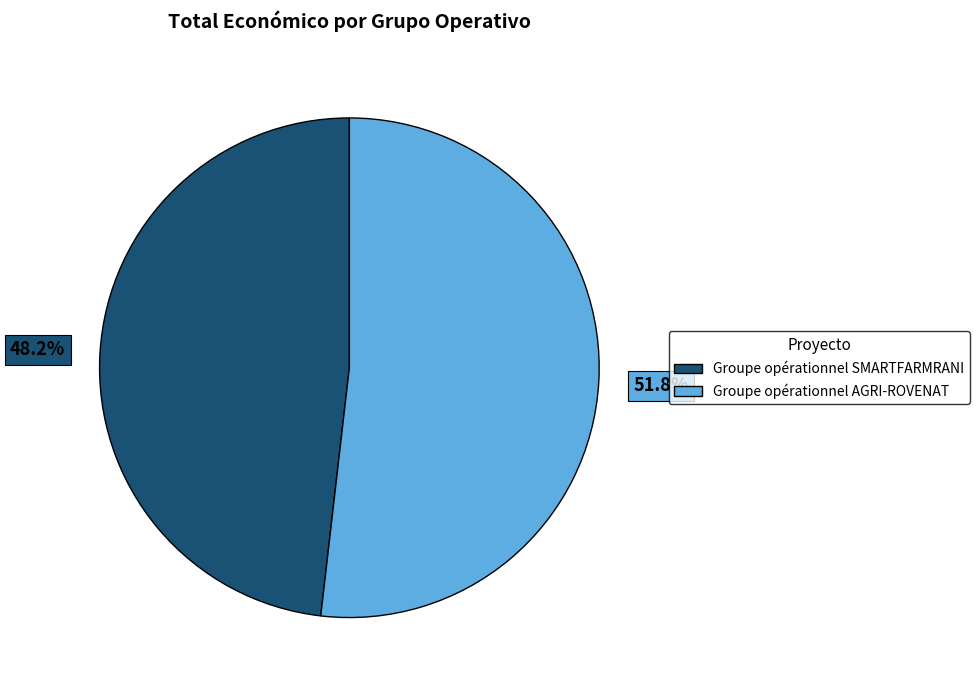

Is the sum of Groupe opérationnel SMARTFARMRANI and Groupe opérationnel AGRI-ROVENAT greater than half?

Yes